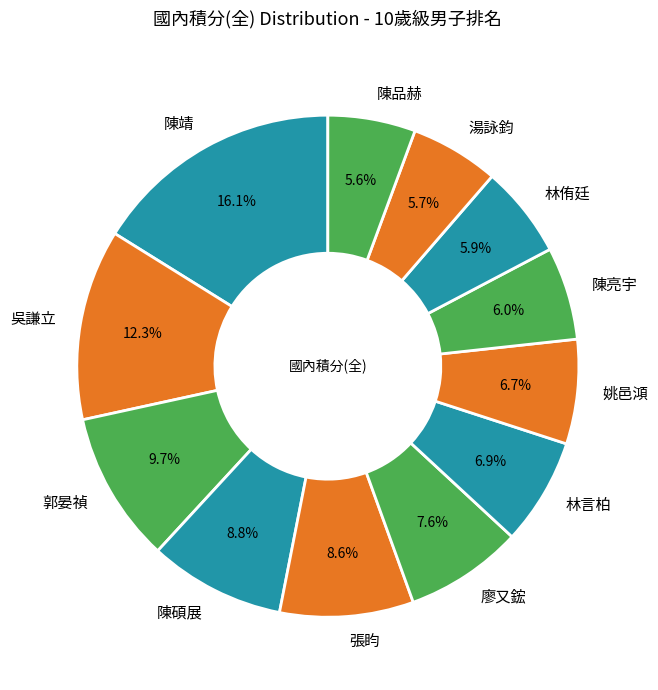

The 郭晏禎 slice represents 10% of the pie. True or false?

True